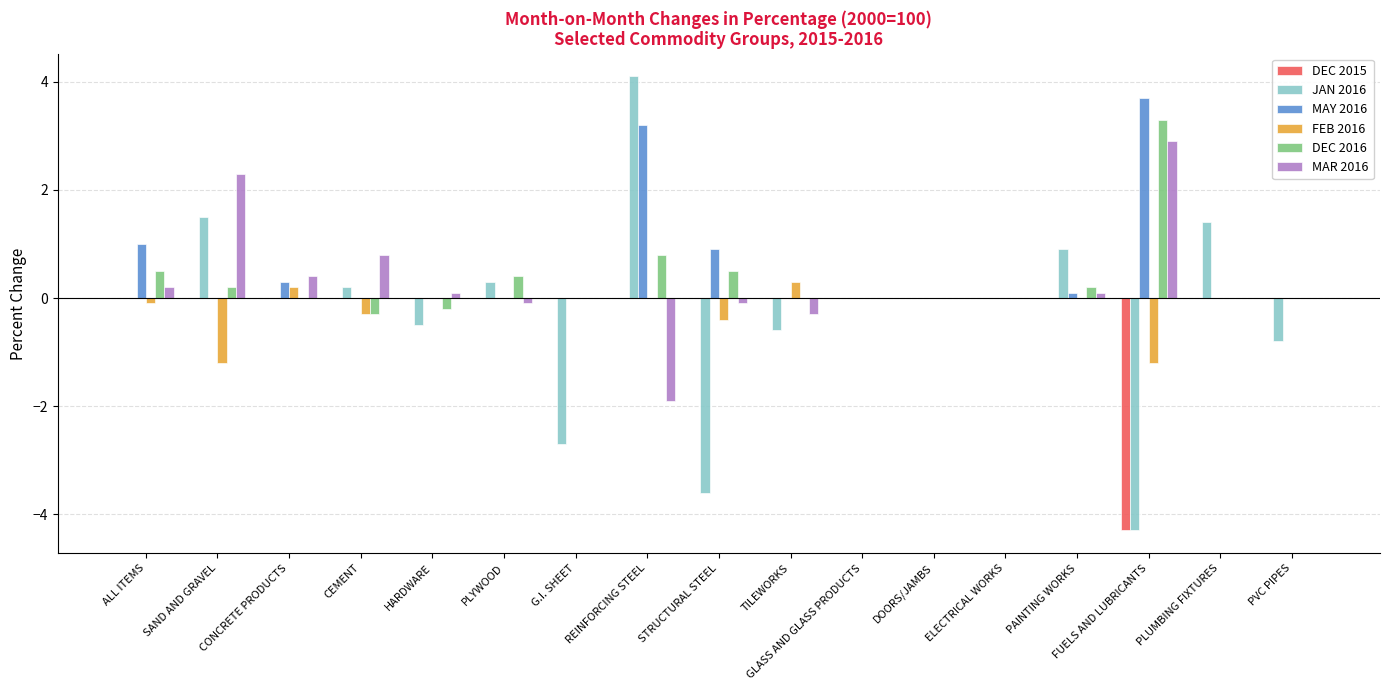

How many groups of bars are there?

17